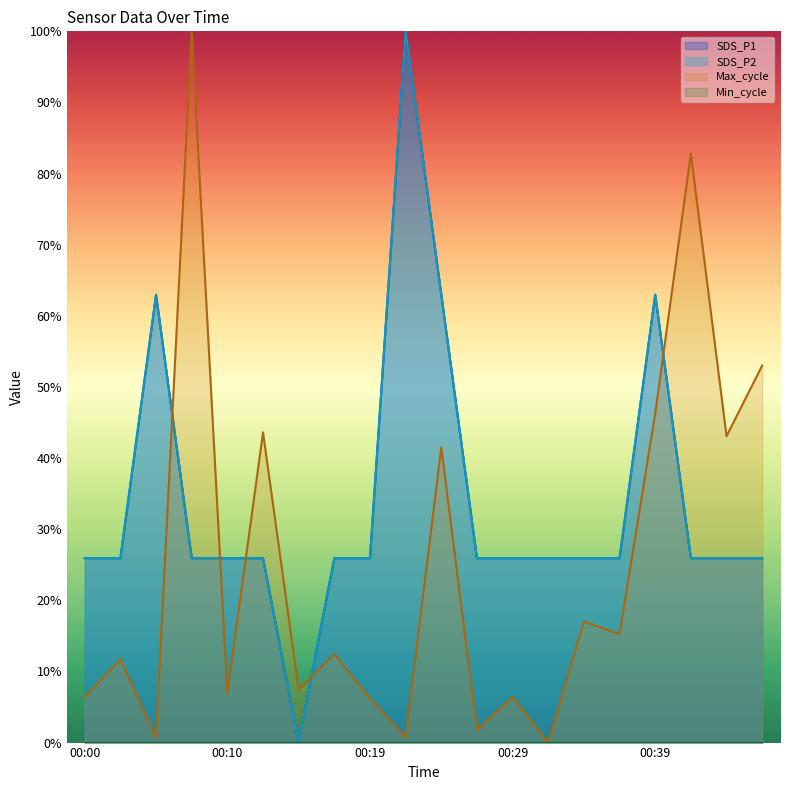

Is the value of SDS_P1 at 00:32 greater than the value of Max_cycle at 00:41?

No